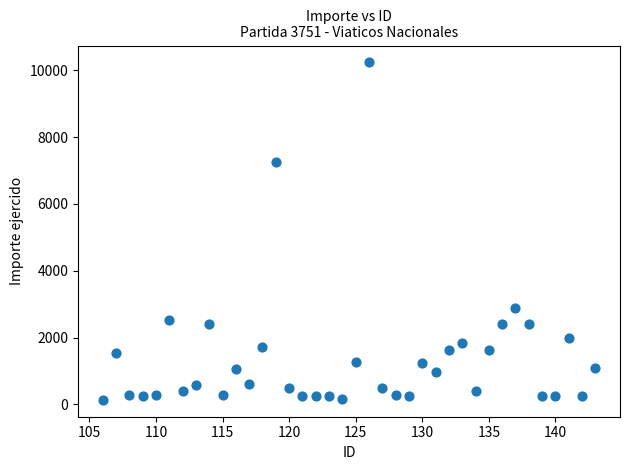

What Y value in the scatter plot is closest to 5187?

7254.0